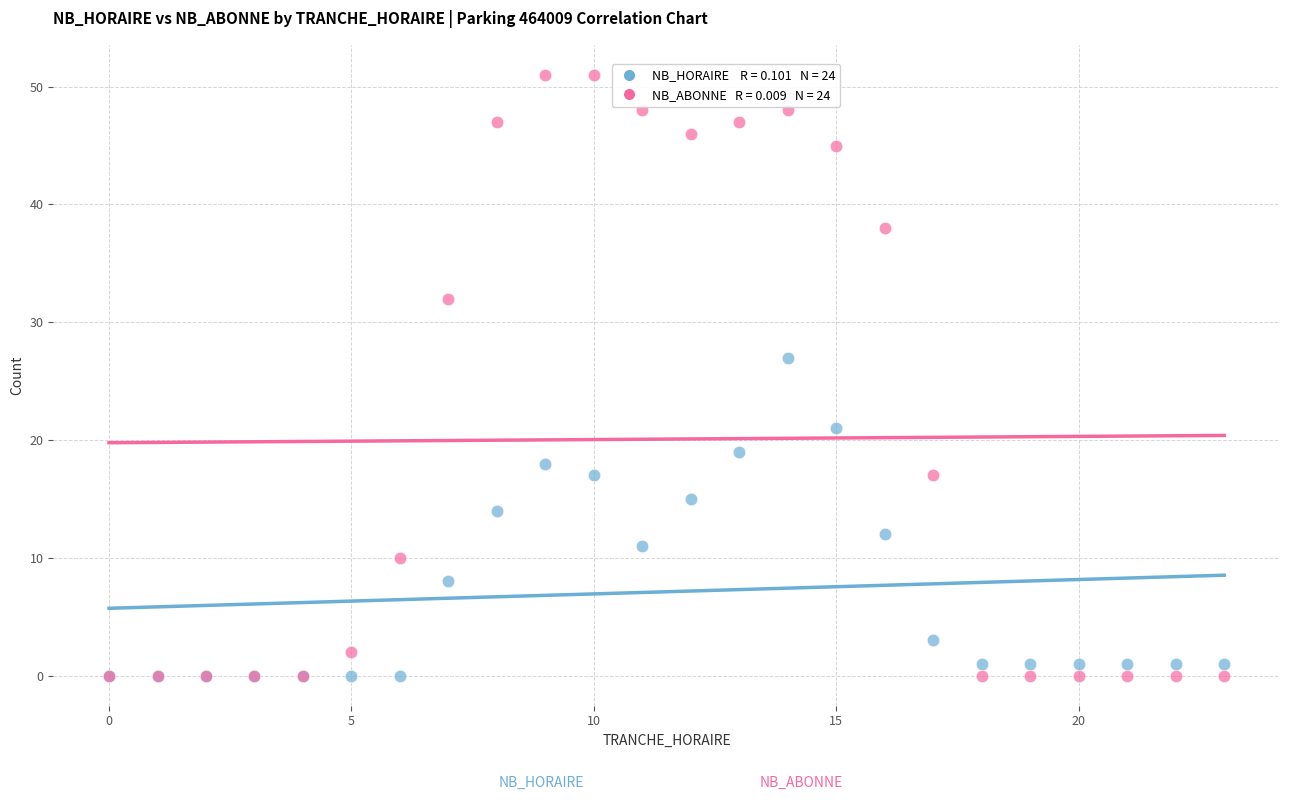

Across all series, what Y value is closest to 25?

27